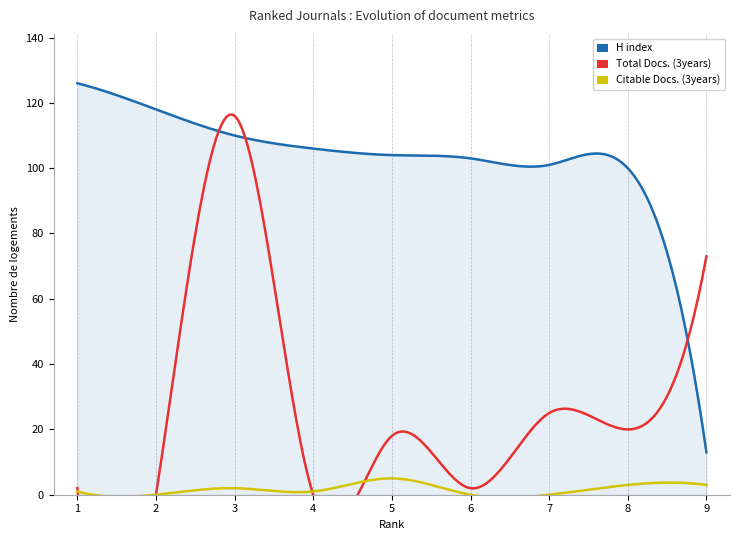

Which series has the largest total across all categories?

H index